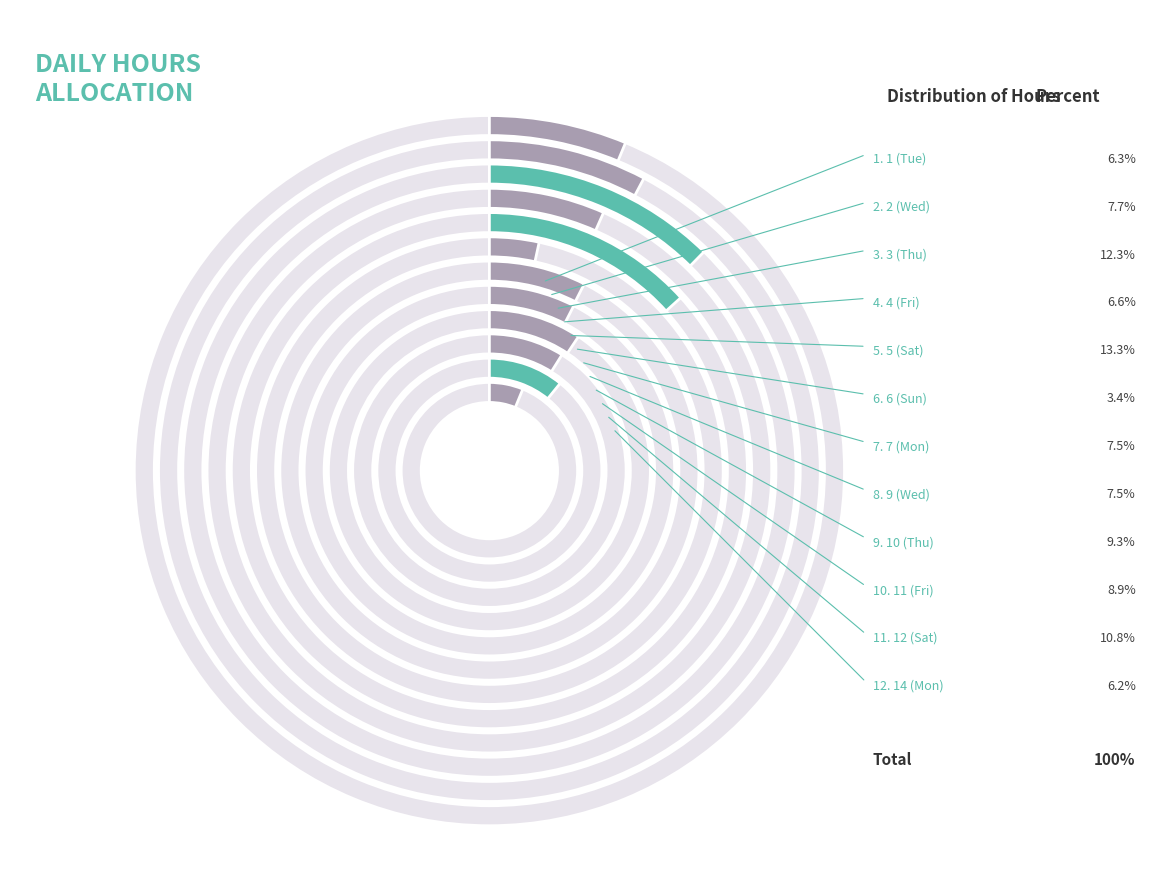

Does 10 (Thu) represent more than half of the total?

No